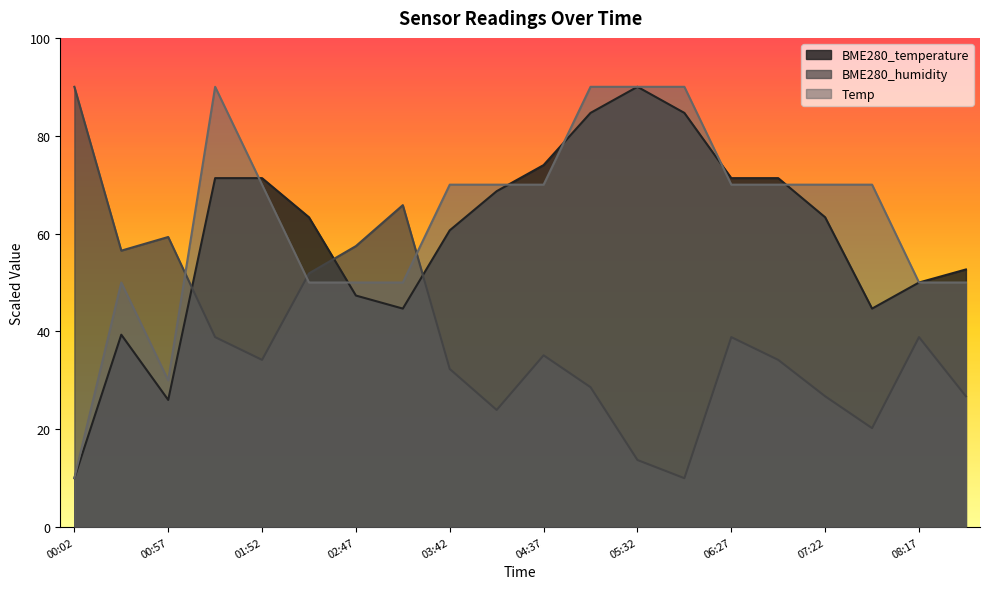

What is the maximum value for BME280_humidity?

90.0